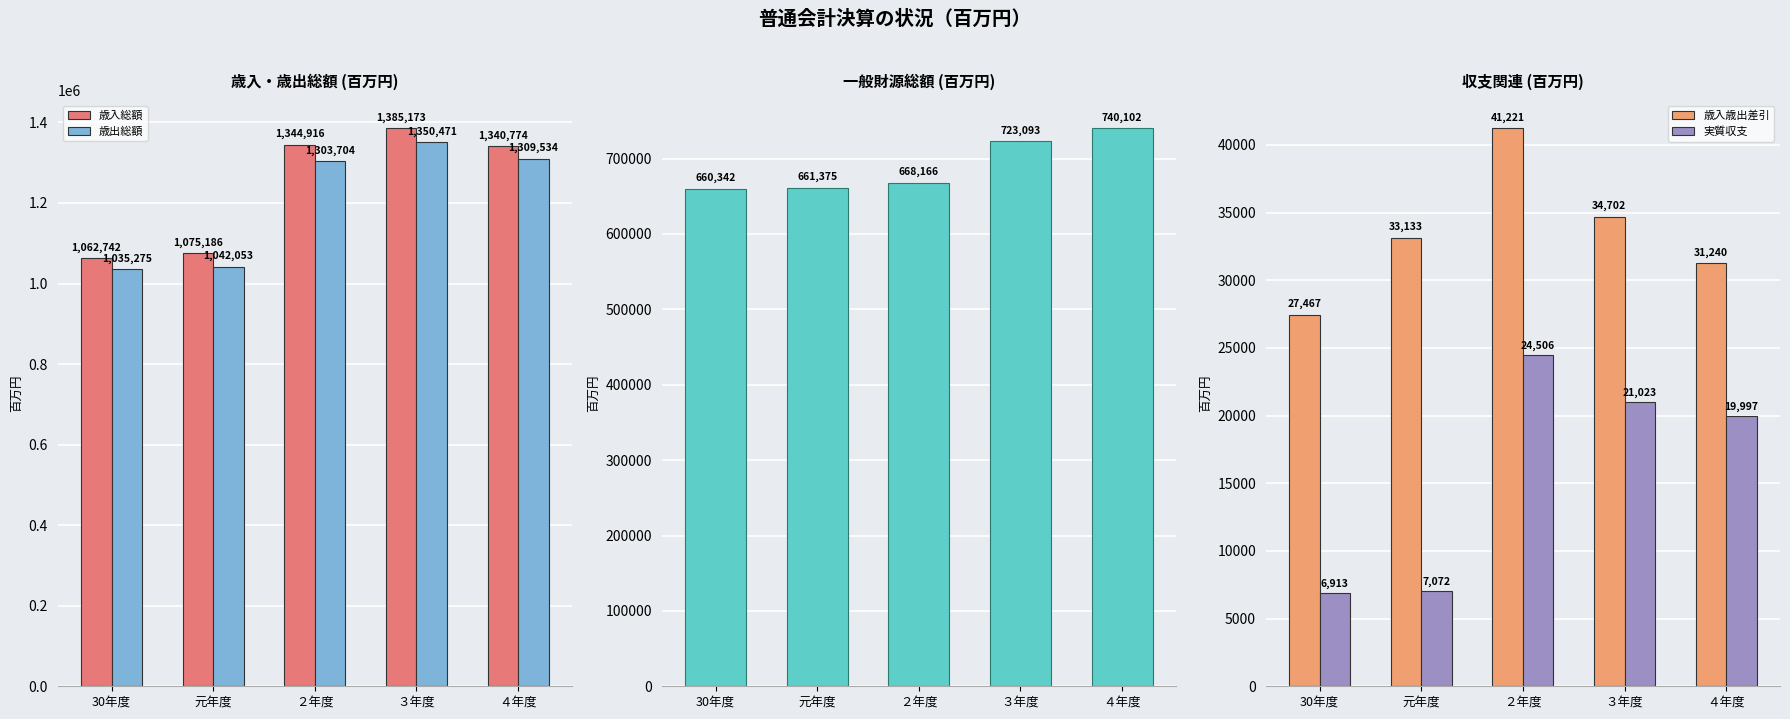

What is the lowest value of the 実質収支 series?

6913